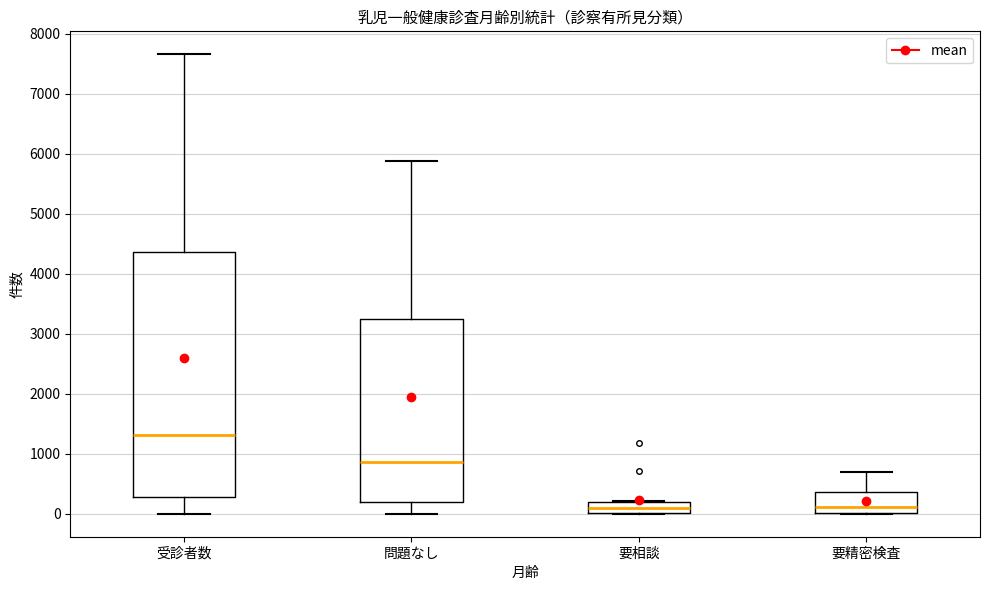

Where does the median line of the box for 要精密検査 sit on the y-axis? The values are not printed on the chart, so give them approximately, as read against the axis.

100